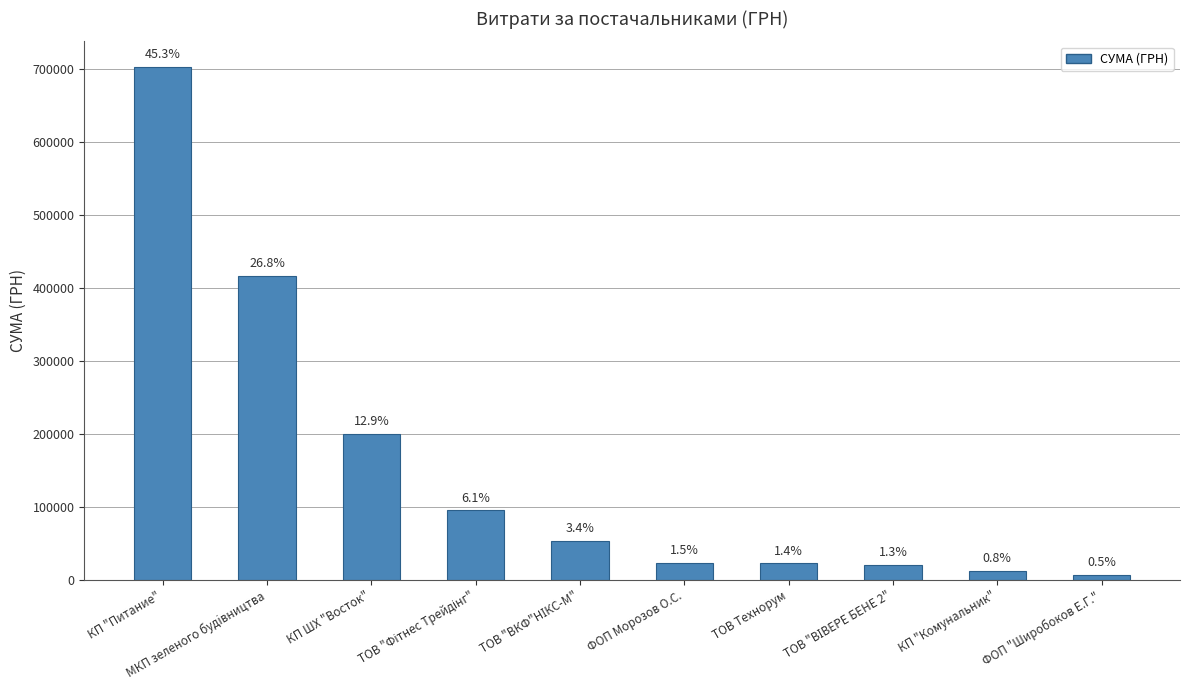

Are the bars horizontal?

No